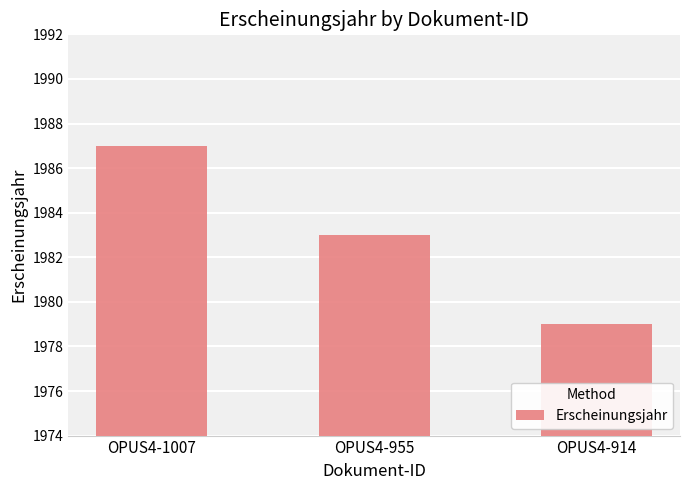

Is it true that the value at OPUS4-914 is 850?

False